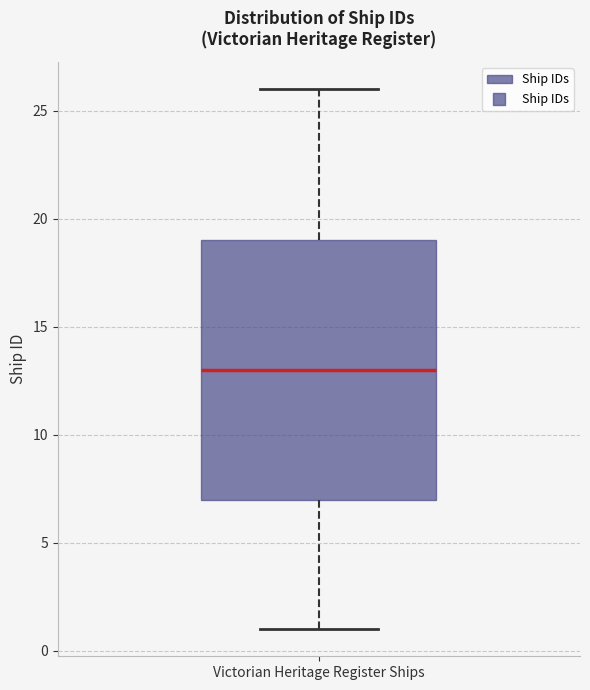

Transcribe this box plot: give where the median line is, the range the box spans, and where the two whiskers end, as read against the y-axis. The values are not printed on the chart, so give them approximately, as read against the axis.

median 13, box 7 to 19, whiskers 1 to 26